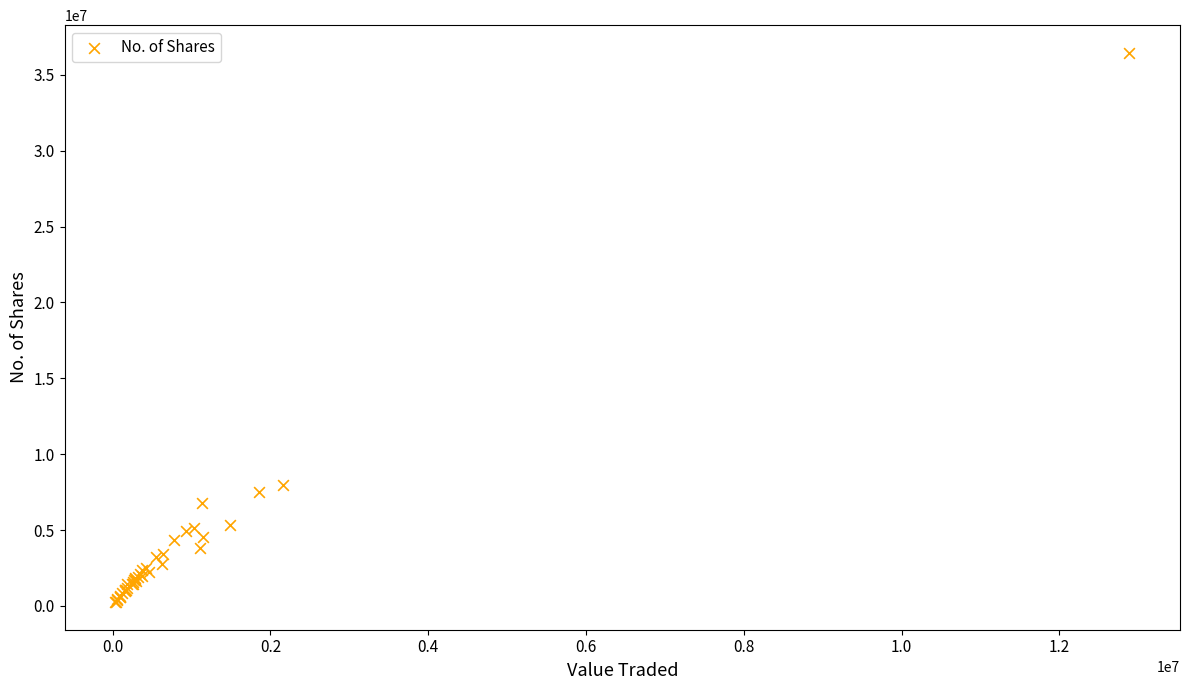

What Y value in the scatter plot is closest to 18353020?

7981278